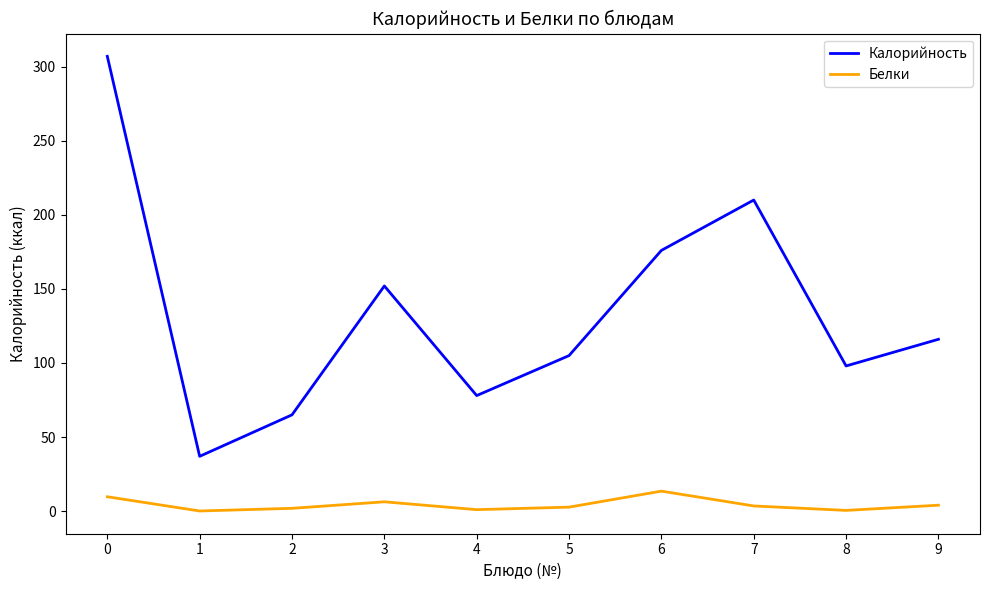

Which series has the largest total across all categories?

Калорийность